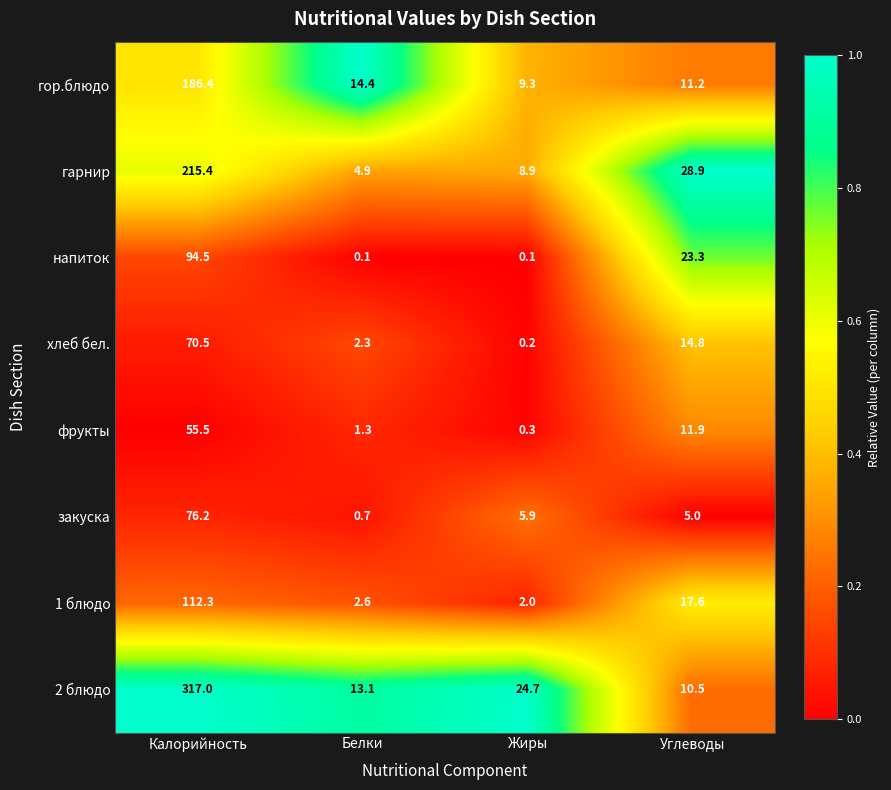

What is the sum of the гор.блюдо values at Белки and Калорийность?

200.8